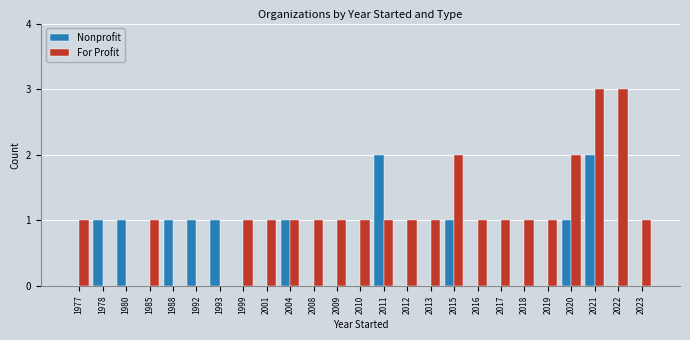

Reading left to right, what are all the values shown in this chart?

Nonprofit: 0	1	1	0	1	1	1	0	0	1	0	0	0	2	0	0	1	0	0	0	0	1	2	0	0
For Profit: 1	0	0	1	0	0	0	1	1	1	1	1	1	1	1	1	2	1	1	1	1	2	3	3	1